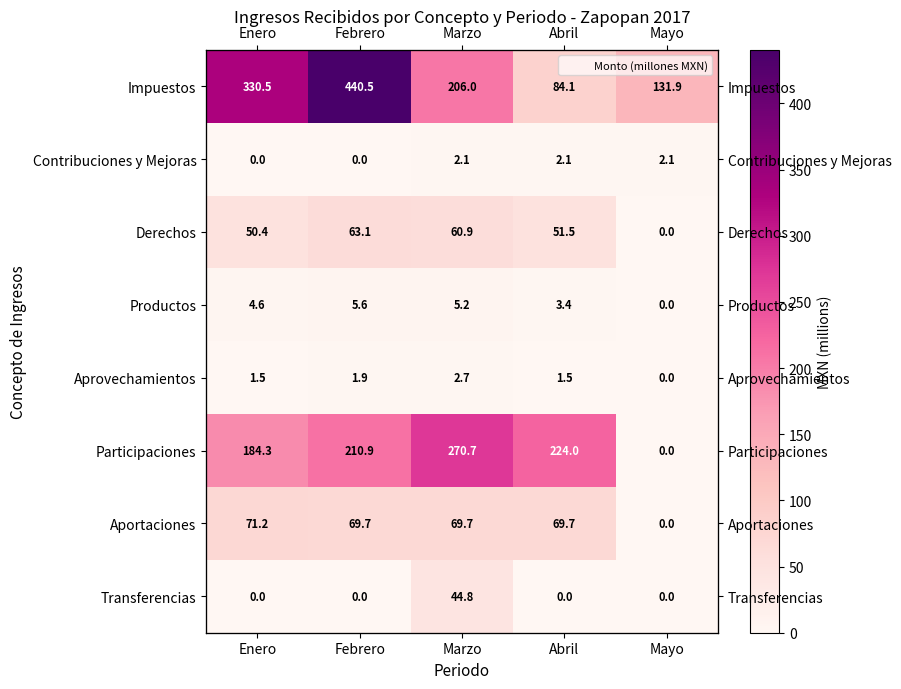

At how many categories does at least one series exceed 59?

5